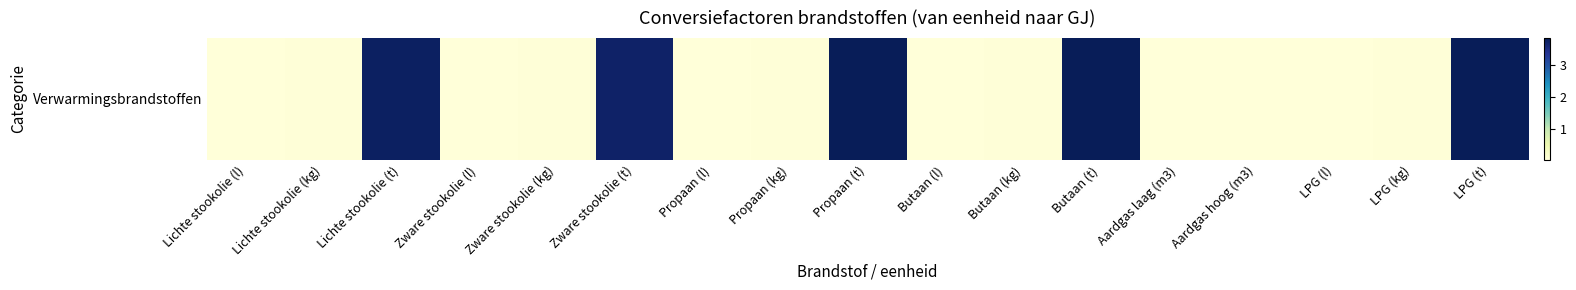

Rank the categories by value from highest to lowest.

Propaan (t), LPG (t), Butaan (t), Lichte stookolie (t), Zware stookolie (t), Propaan (kg), LPG (kg), Butaan (kg), Lichte stookolie (kg), Zware stookolie (kg), Aardgas hoog (m3), Zware stookolie (l), Lichte stookolie (l), Aardgas laag (m3), Butaan (l), LPG (l), Propaan (l)